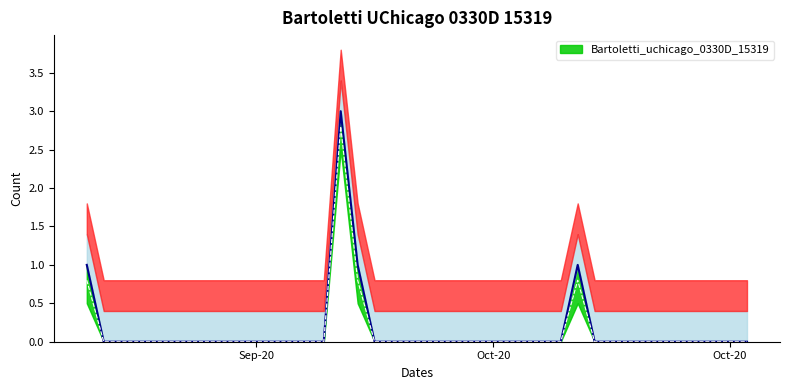

The value at 2020-12-01 is 2. True or false?

False